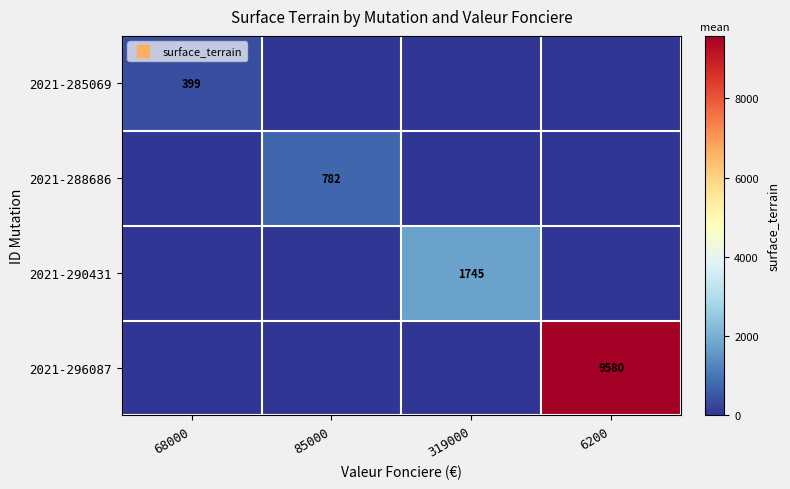

At which label does 2021-288686 reach its peak?

85000